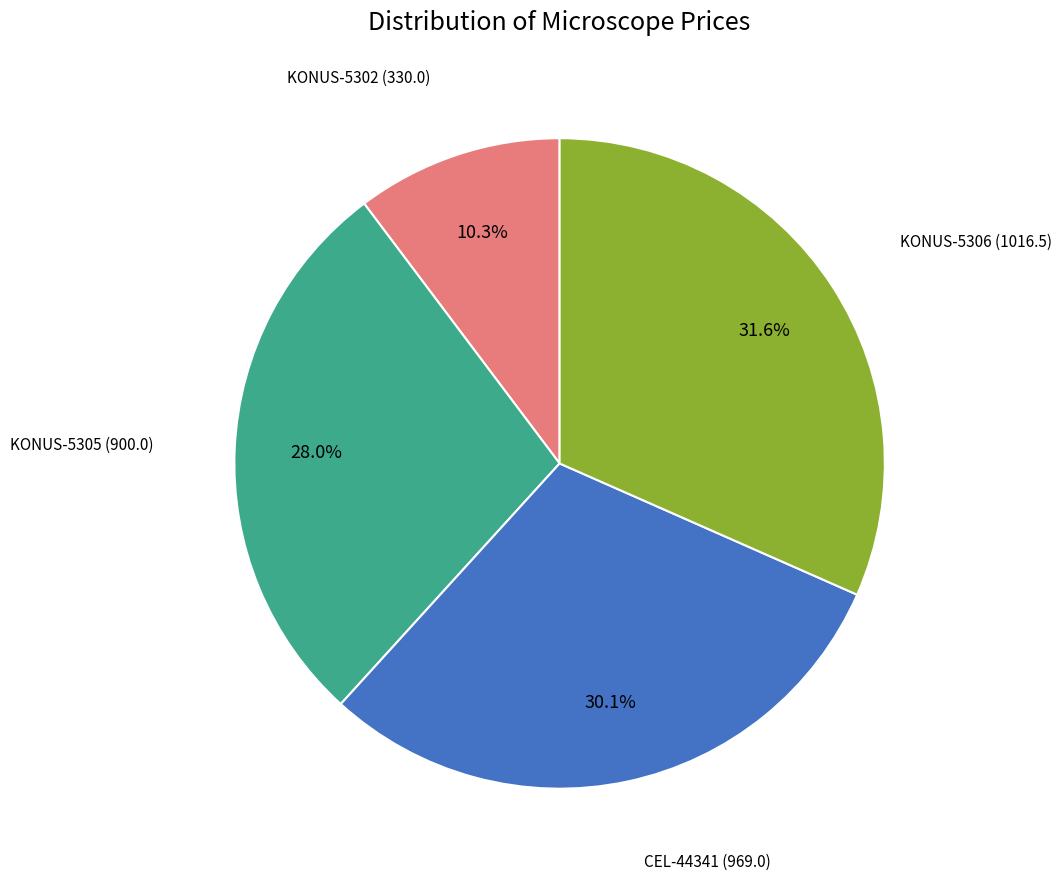

Is there a majority slice in this chart?

No